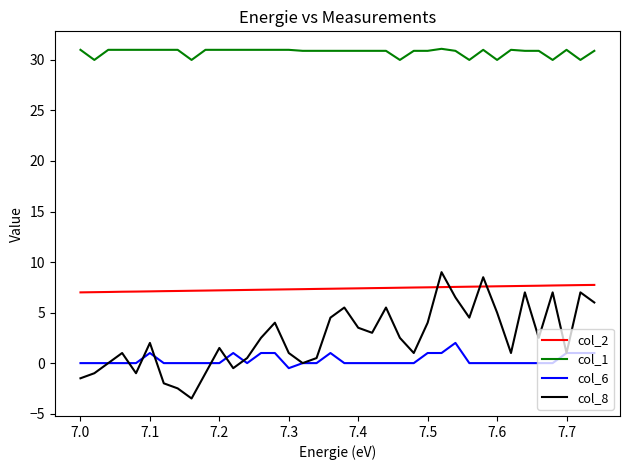

What is the minimum value shown in the chart?

-3.5